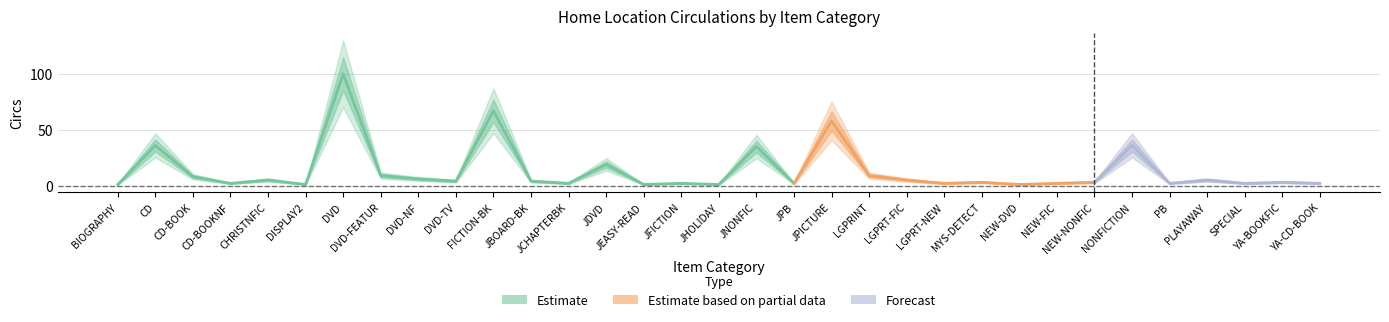

Where is the data nearest to the value 50?

JPICTURE